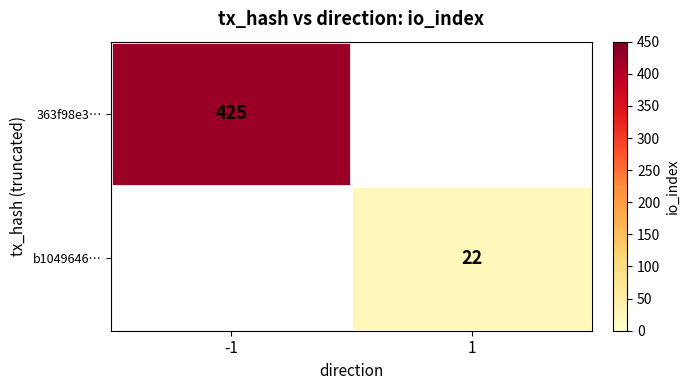

The value of 363f98e3… at -1 is 725. True or false?

False